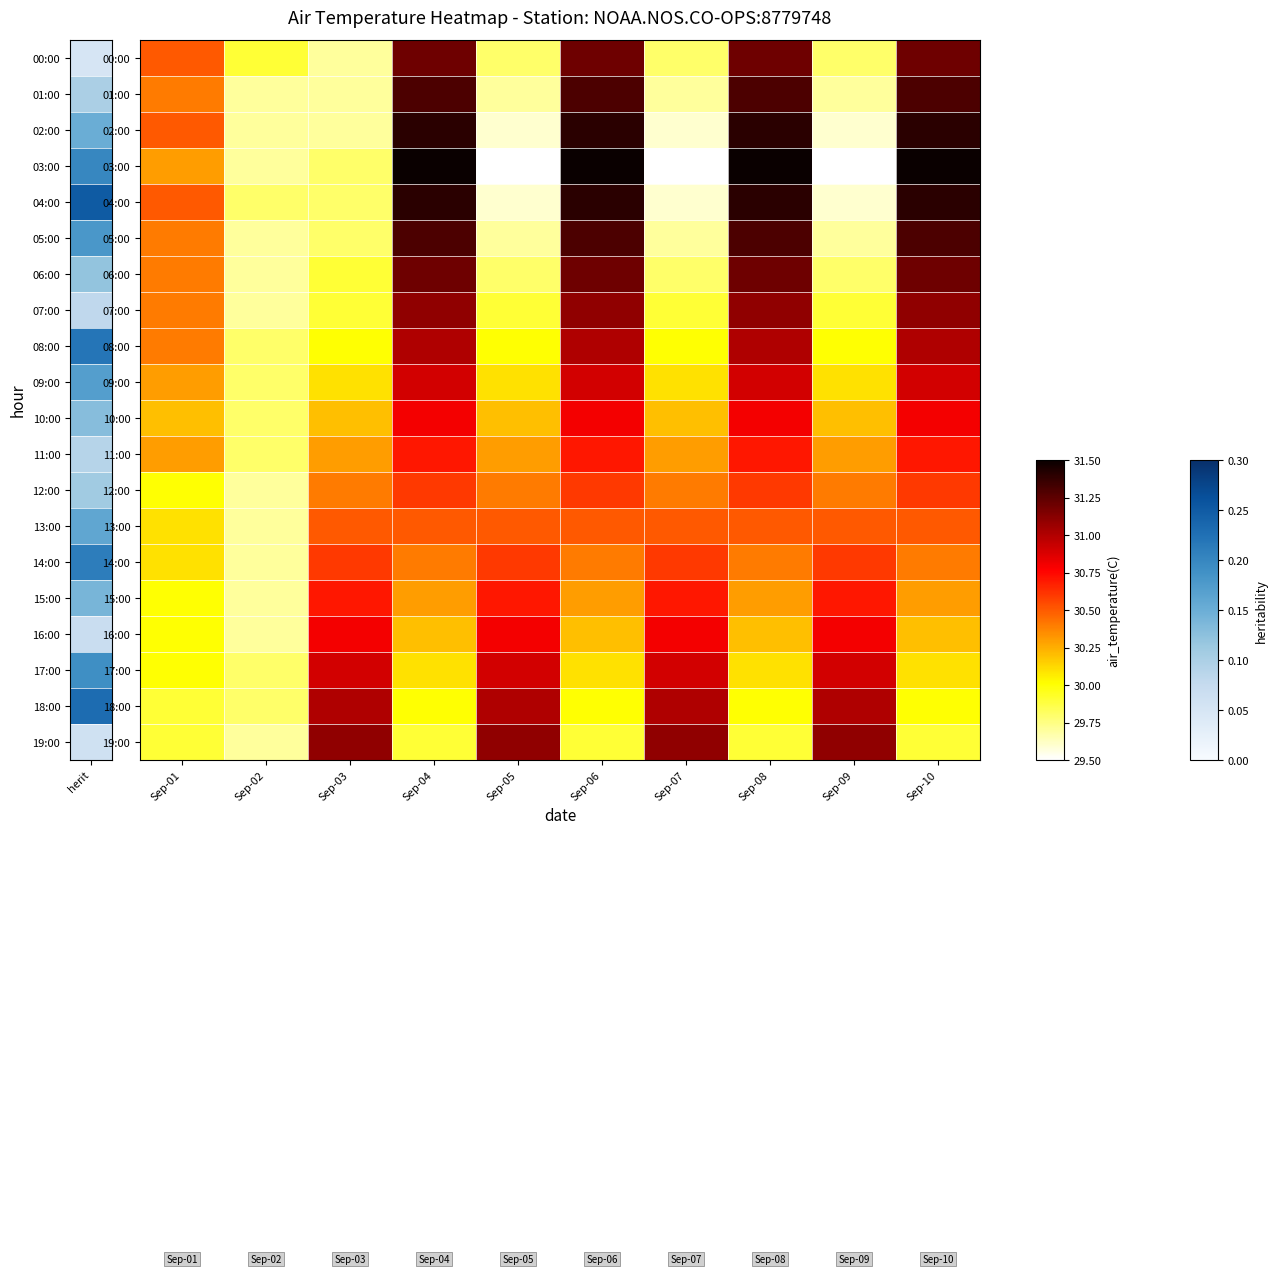

Rank the series by their maximum value, from lowest to highest.

13:00, 12:00, 14:00, 11:00, 15:00, 10:00, 16:00, 09:00, 17:00, 08:00, 18:00, 07:00, 19:00, 00:00, 06:00, 01:00, 05:00, 02:00, 04:00, 03:00